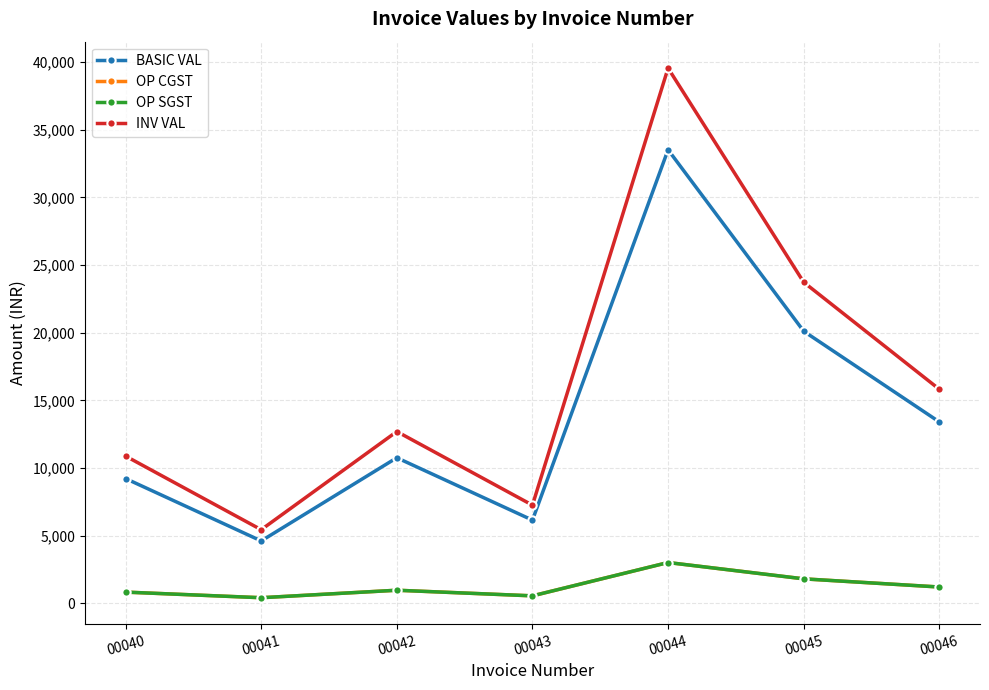

What is the difference between the highest and lowest values at 00044?

36542.2